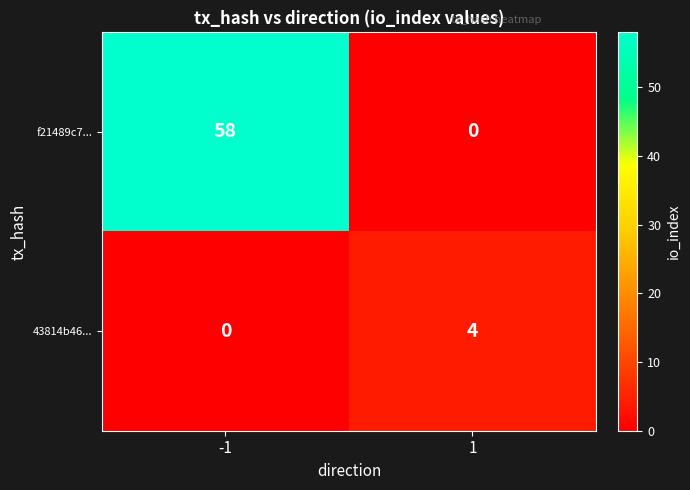

Reading left to right, list all the values displayed in this chart.

f21489c7...: -1=58	1=0
43814b46...: -1=0	1=4